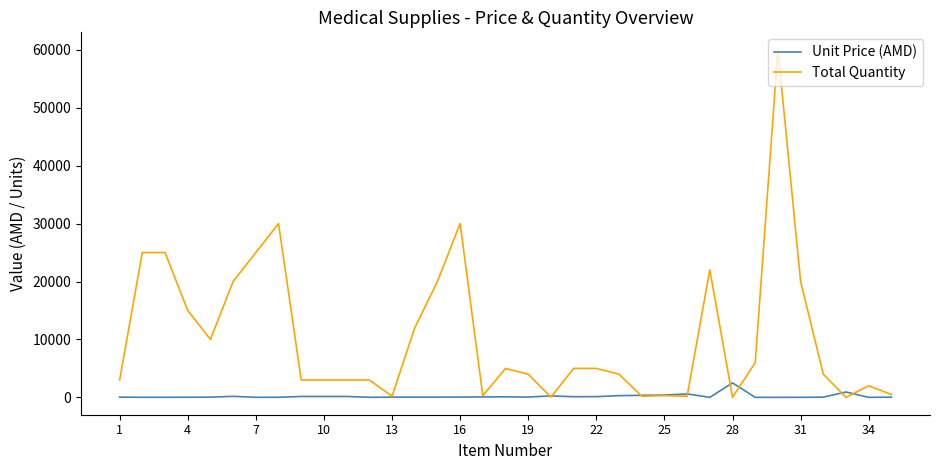

Rank the series by their average value, from lowest to highest.

Unit Price (AMD), Total Quantity